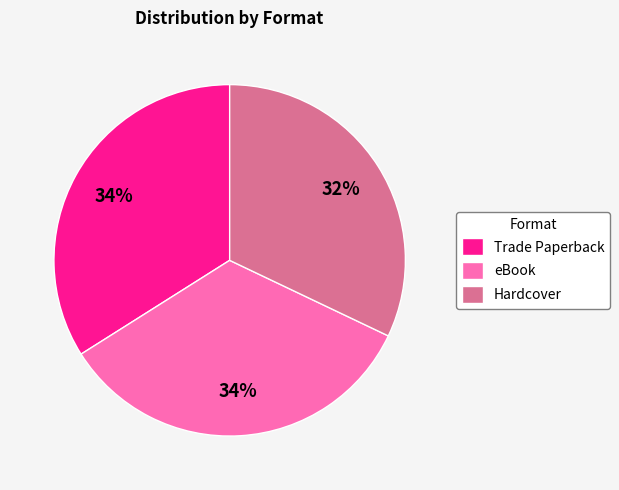

Is it true that Hardcover is 39% of the pie?

False